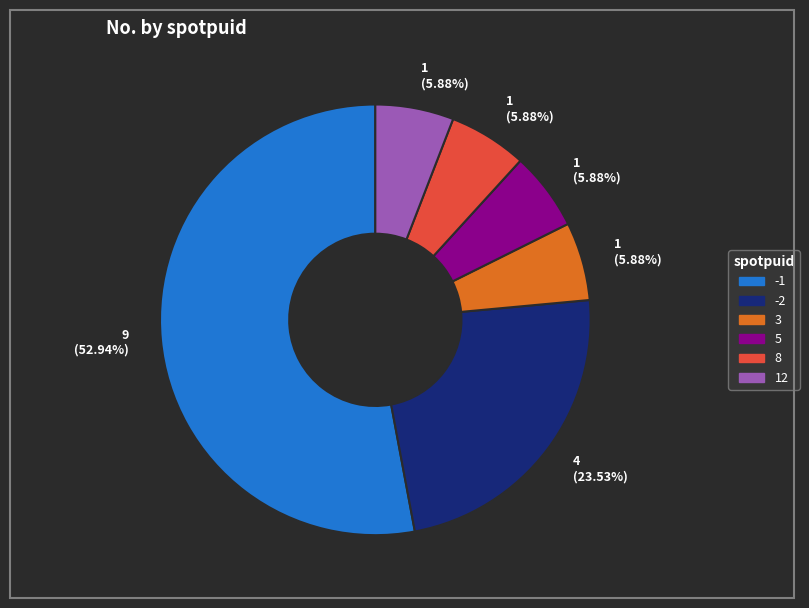

How many slices are in this pie chart?

6